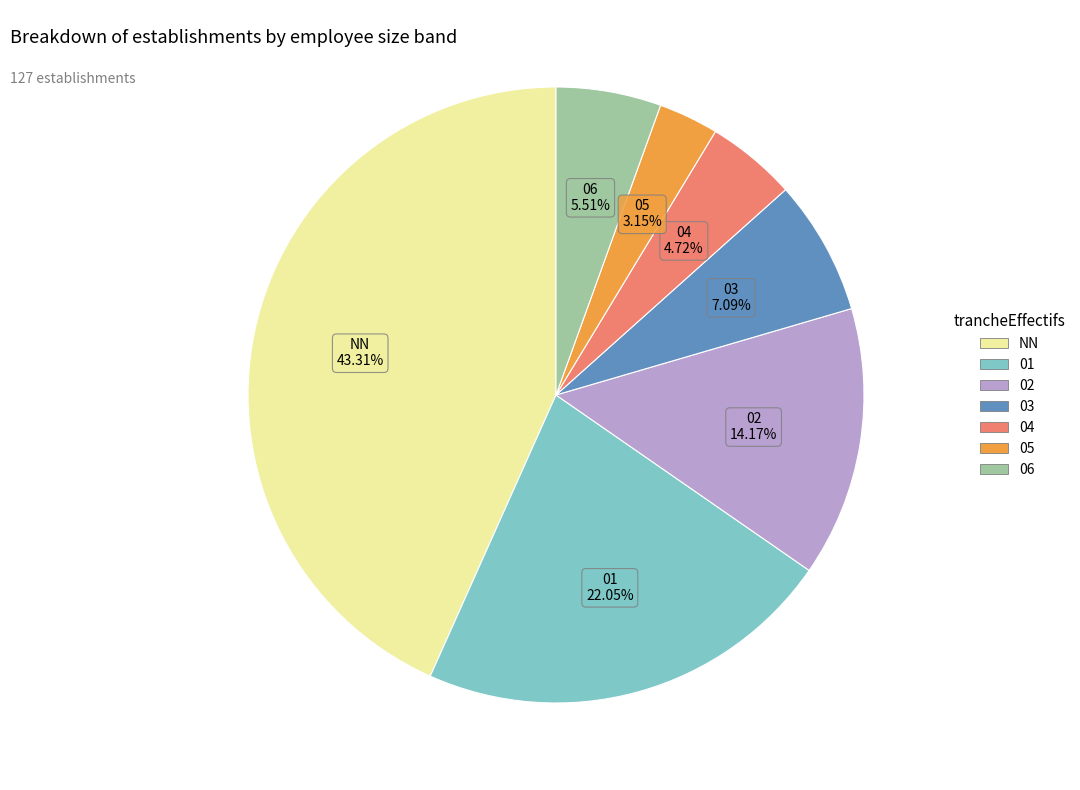

To the nearest percent, what portion does 04 represent?

5%